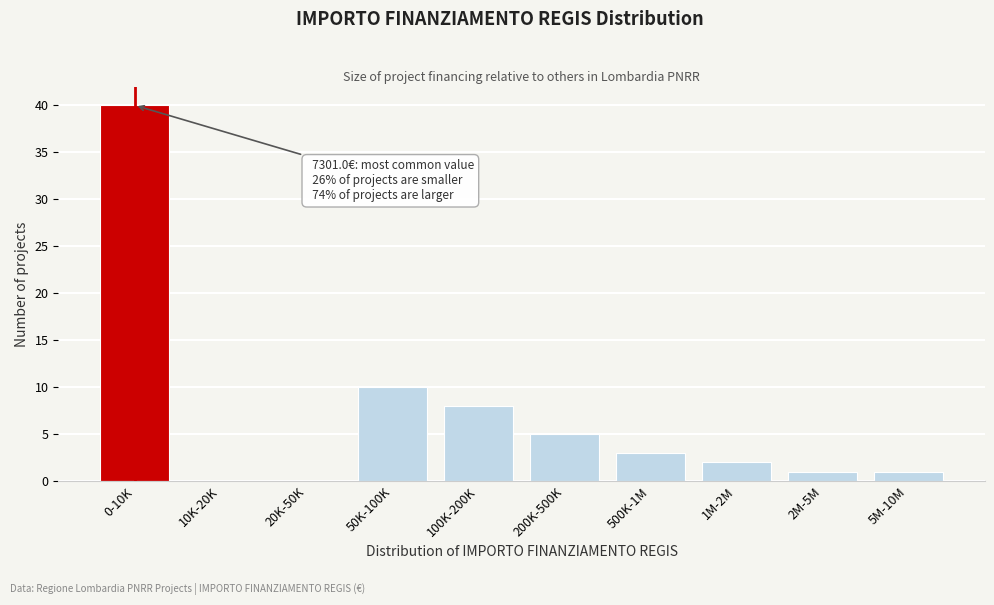

Reading right to left, what are all the values shown in this chart?

5M-10M=1	2M-5M=1	1M-2M=2	500K-1M=3	200K-500K=5	100K-200K=8	50K-100K=10	20K-50K=0	10K-20K=0	0-10K=40